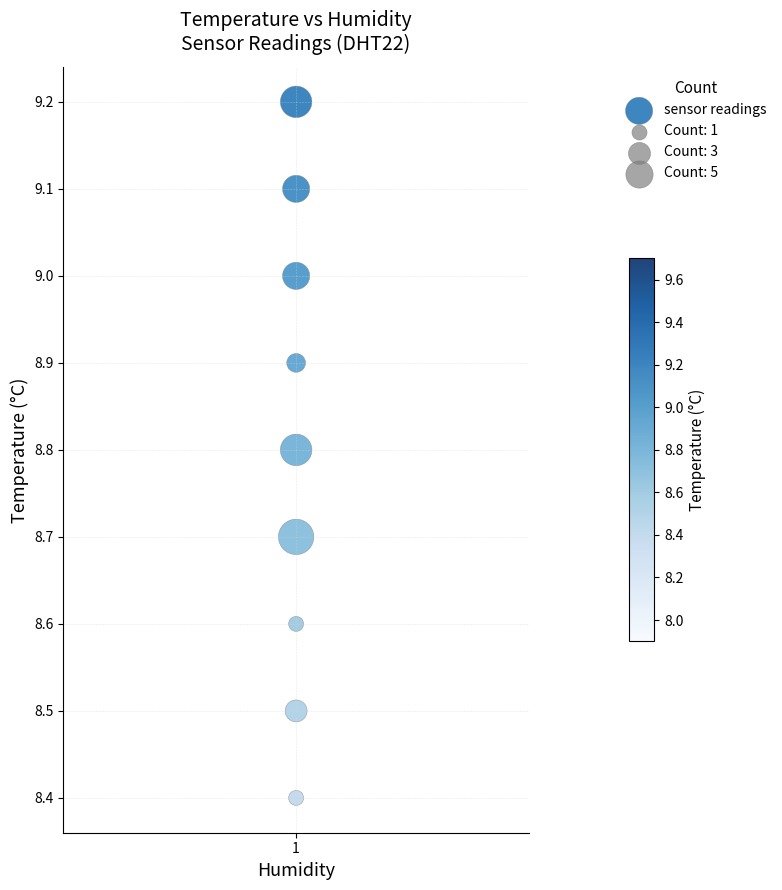

What Y value in the scatter plot is closest to 8?

8.4